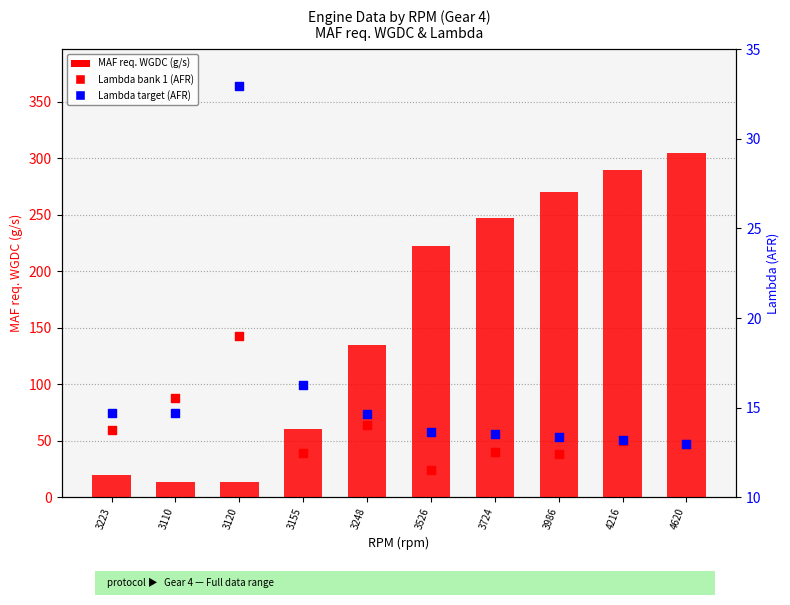

At how many categories does at least one series exceed 297?

1